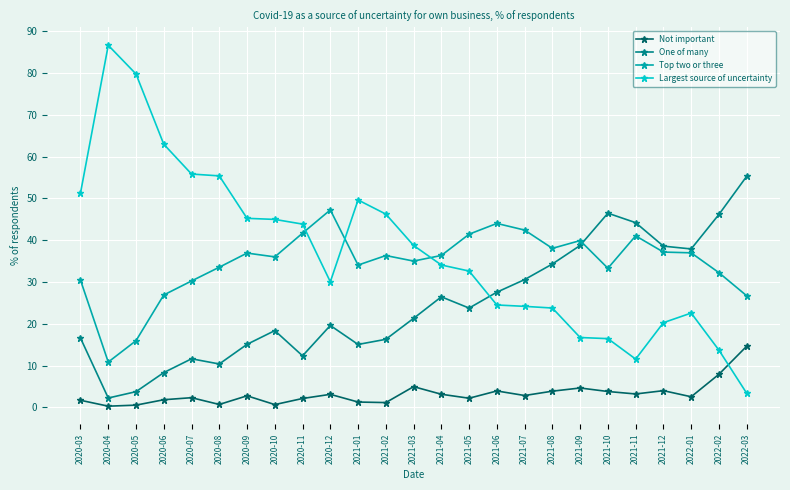

True or false: One of many has a value of 46.1 at 2022-02.

True